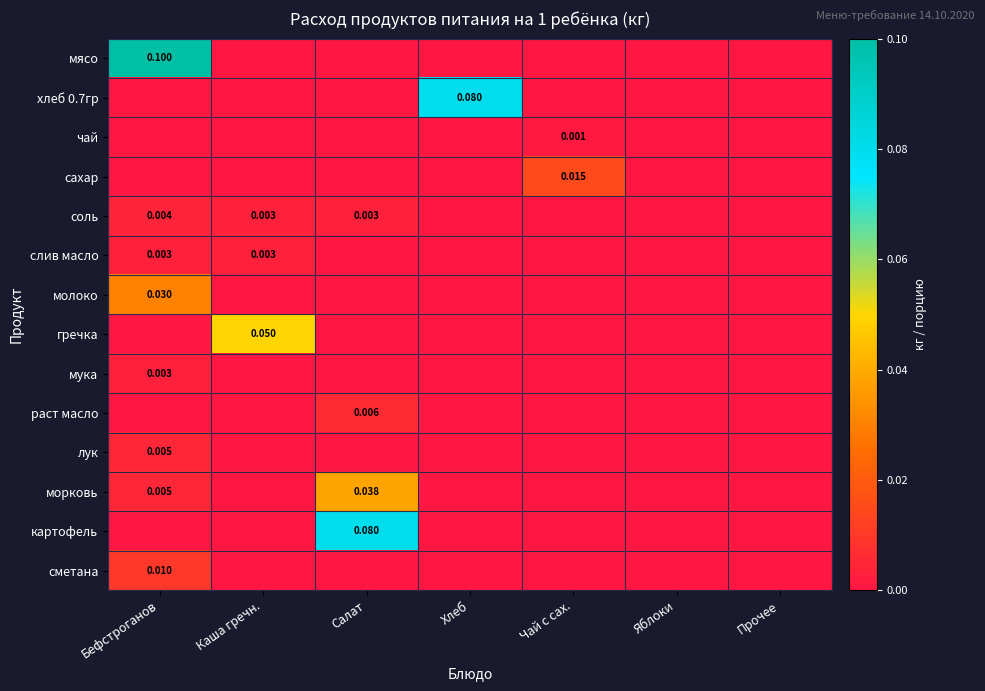

How many data points in соль are above 0?

3